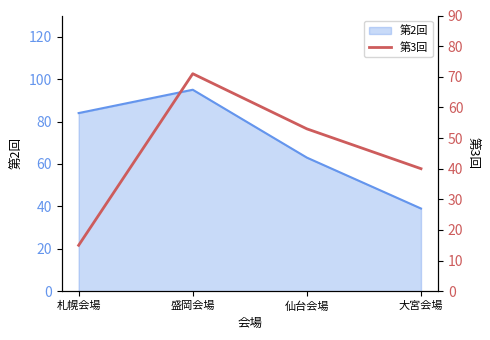

At which category does 第2回 reach its first local peak?

盛岡会場